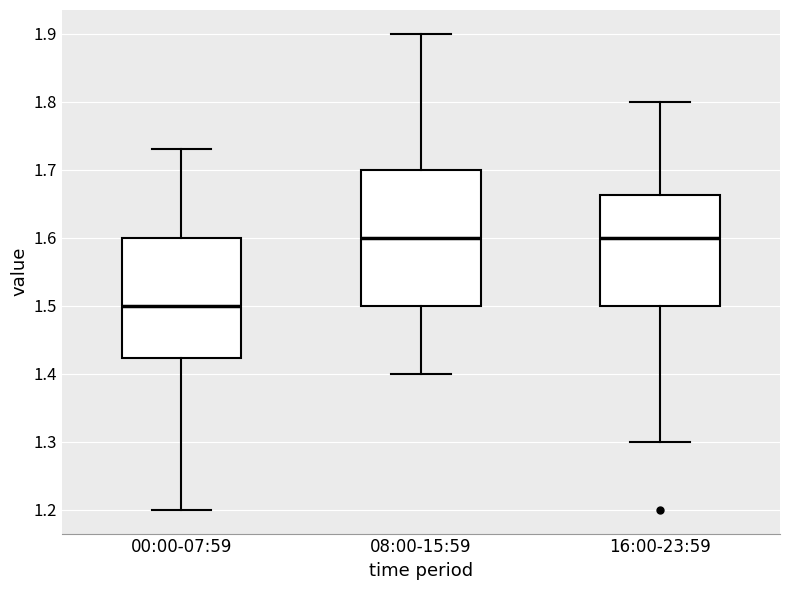

Comparing the boxes themselves (not the whiskers), which one is the tallest?

08:00-15:59